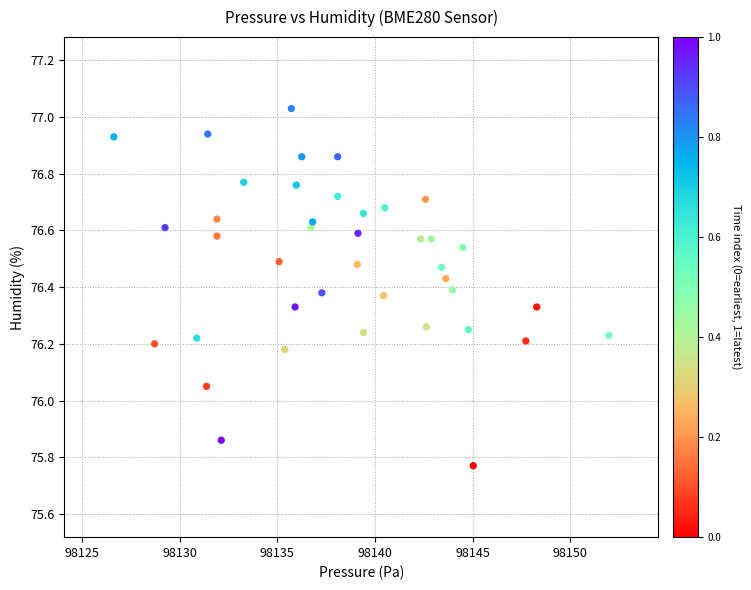

What is the range of X values (max minus min)?

25.3